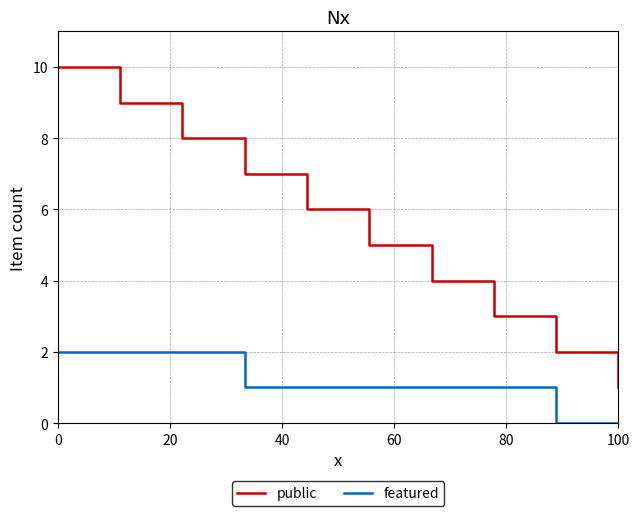

How many lines are shown in the chart?

2